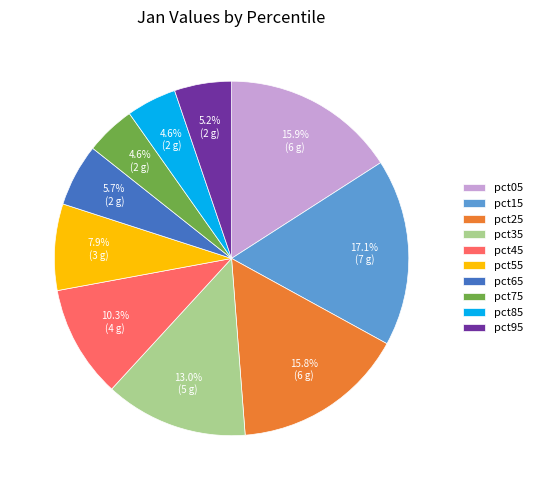

To the nearest percent, what is the average slice percentage?

10%